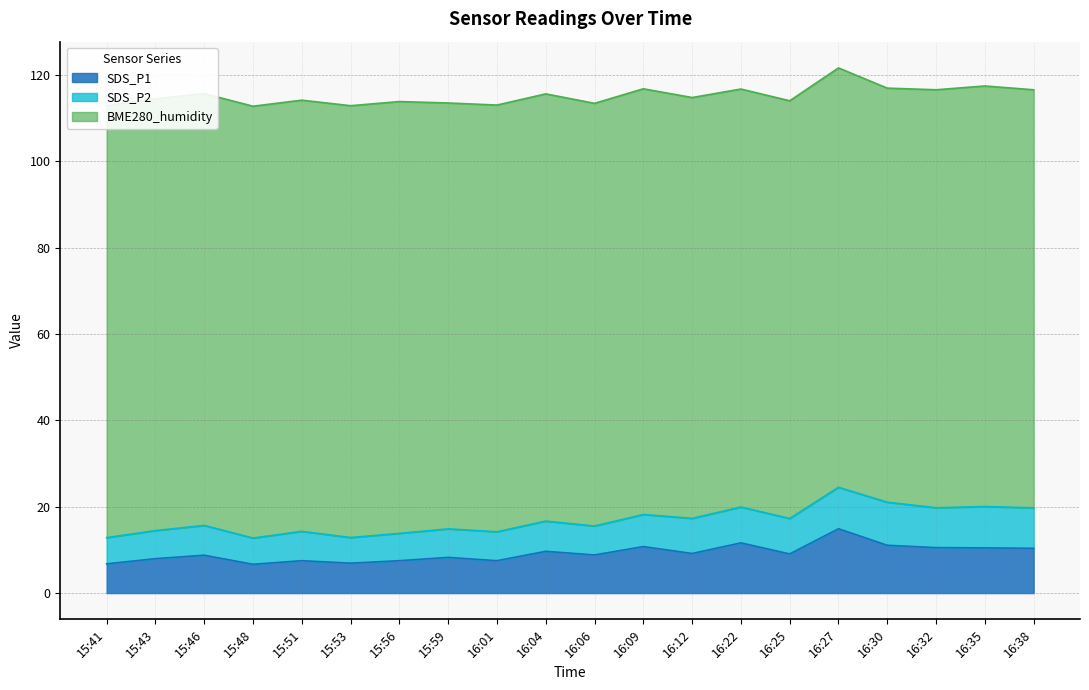

In SDS_P1, how many points are higher than both neighbors (excluding endpoints)?

7